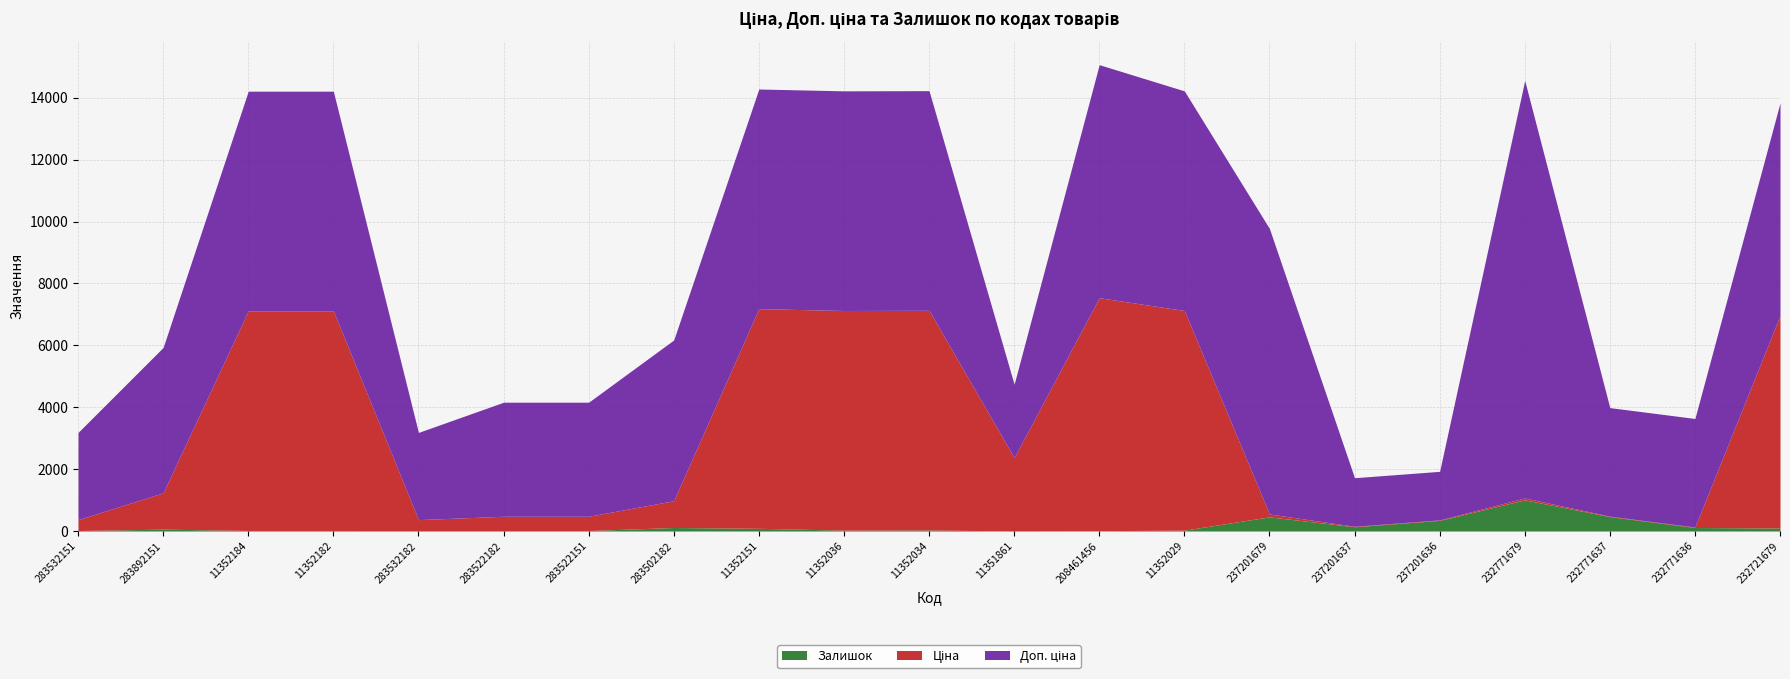

Reading left to right, extract all data points from this chart.

Ціна: 283532151=352.2	283892151=1174.7	11352184=7098.8	11352182=7098.8	283532182=352.2	283522182=460.8	283522151=460.8	283502182=865.9	11352151=7098.8	11352036=7098.8	11352034=7098.8	11351861=2372.4	208461456=7530.7	11352029=7098.8	237201679=92.3	237201637=15.7	237201636=15.7	232771679=60.0	232771637=15.6	232771636=15.6	232721679=6869.4
Доп. ціна: 283532151=2818.0	283892151=4698.8	11352184=7098.8	11352182=7098.8	283532182=2818.0	283522182=3686.5	283522151=3686.5	283502182=5195.4	11352151=7098.8	11352036=7098.8	11352034=7098.8	11351861=2372.0	208461456=7530.7	11352029=7098.8	237201679=9227.0	237201637=1569.0	237201636=1569.0	232771679=13493.2	232771637=3508.0	232771636=3508.0	232721679=6869.4
Залишок: 283532151=16.0	283892151=61.0	11352184=18.0	11352182=18.0	283532182=16.0	283522182=16.0	283522151=16.0	283502182=114.0	11352151=88.0	11352036=29.0	11352034=35.0	11351861=0.0	208461456=11.0	11352029=28.0	237201679=458.0	237201637=138.0	237201636=344.0	232771679=1008.0	232771637=465.0	232771636=114.0	232721679=97.0